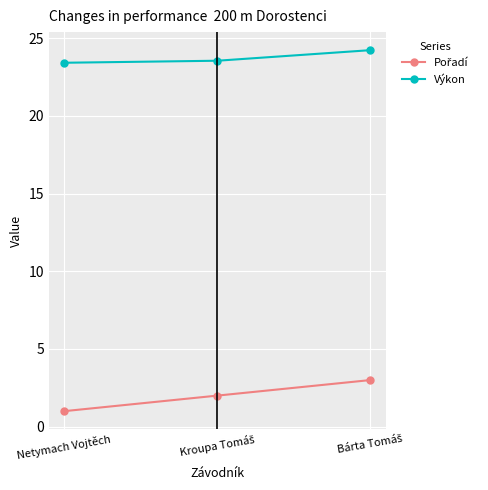

What is the average value of the Výkon series?

23.7